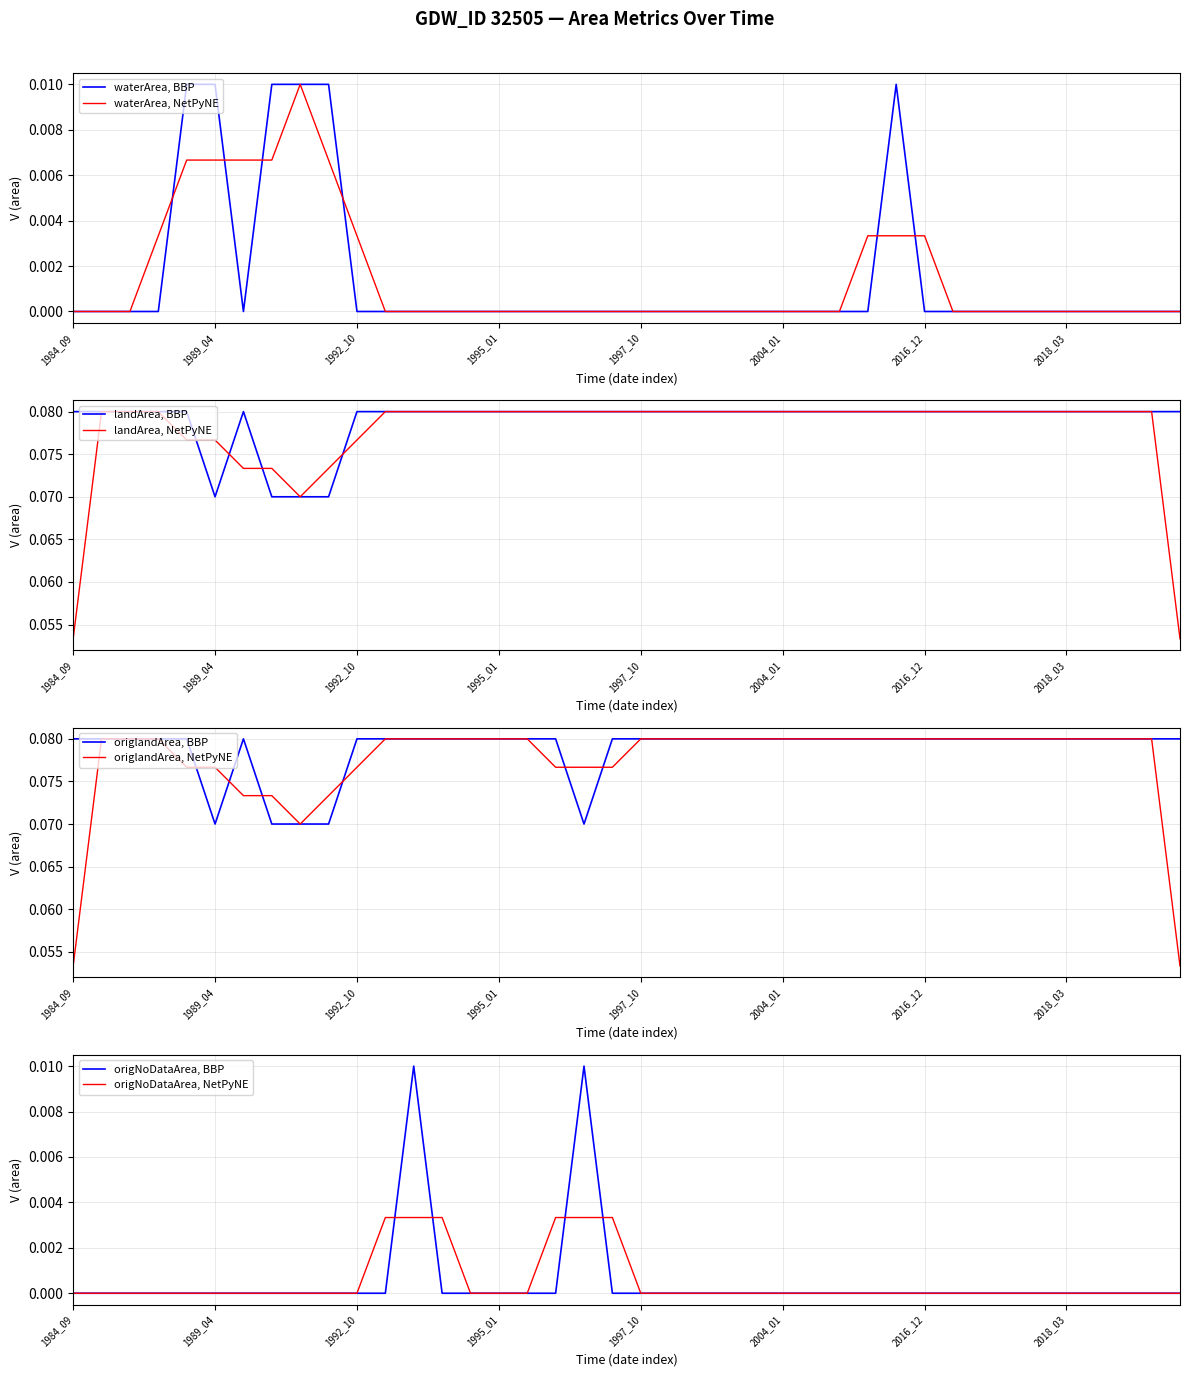

True or false: origlandArea and origNoDataArea cross at least once.

False